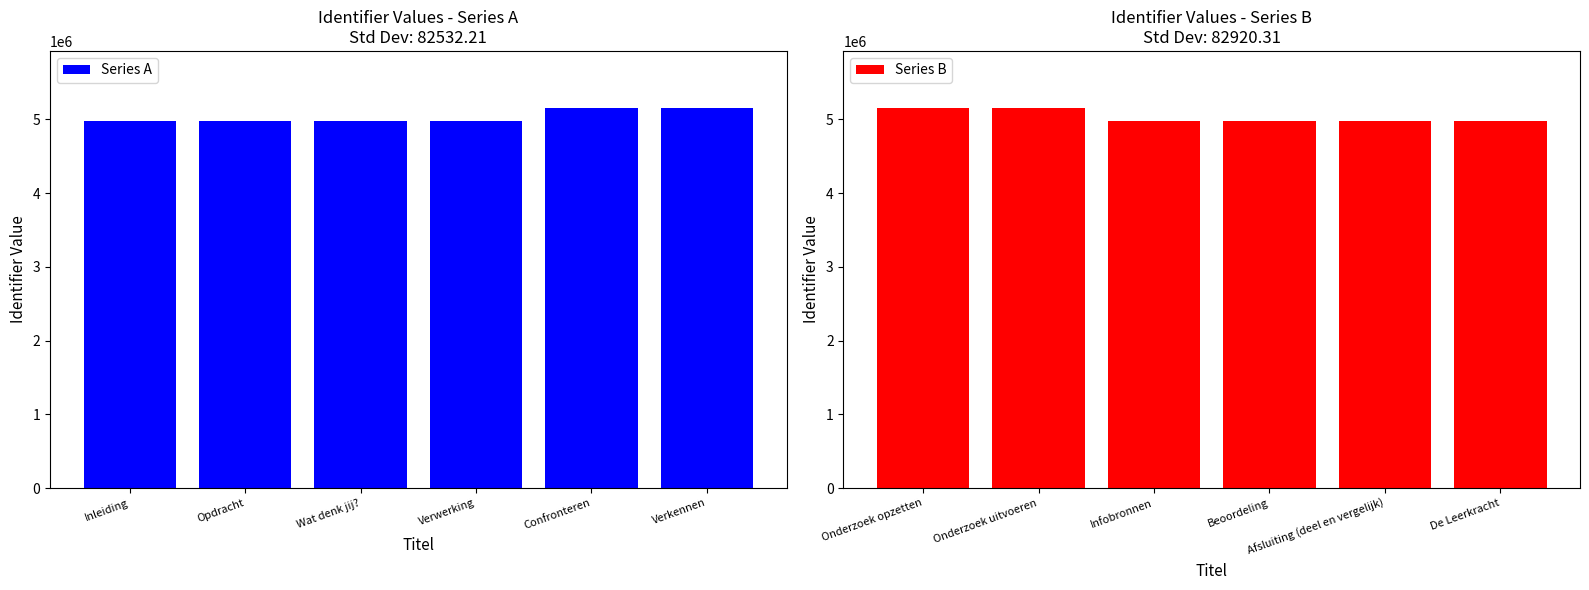

What is the difference between the second highest and second lowest values in the Series B series?

175170